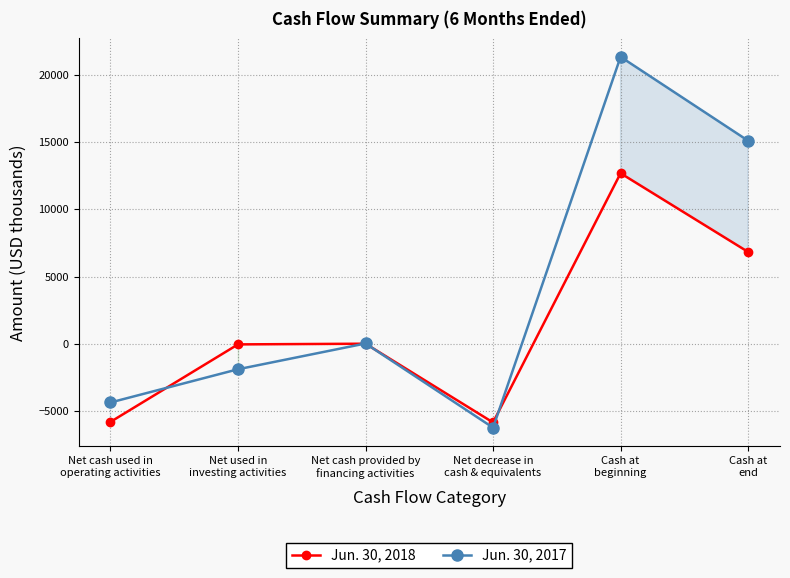

The Jun. 30, 2017 series shows -6243 at Net decrease in
cash & equivalents. True or false?

True